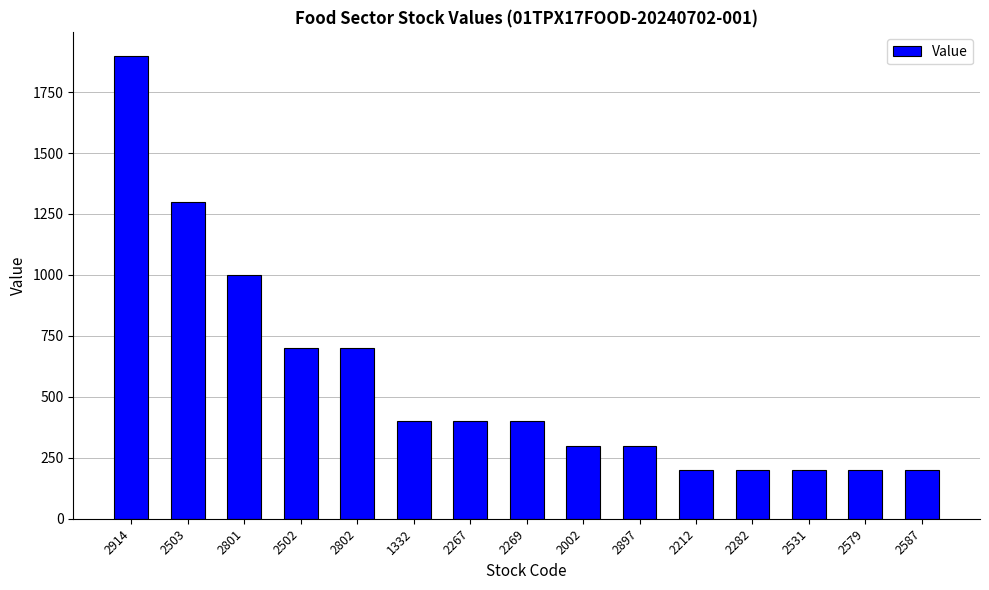

What is the change in value from 2801 to 2267?

-600